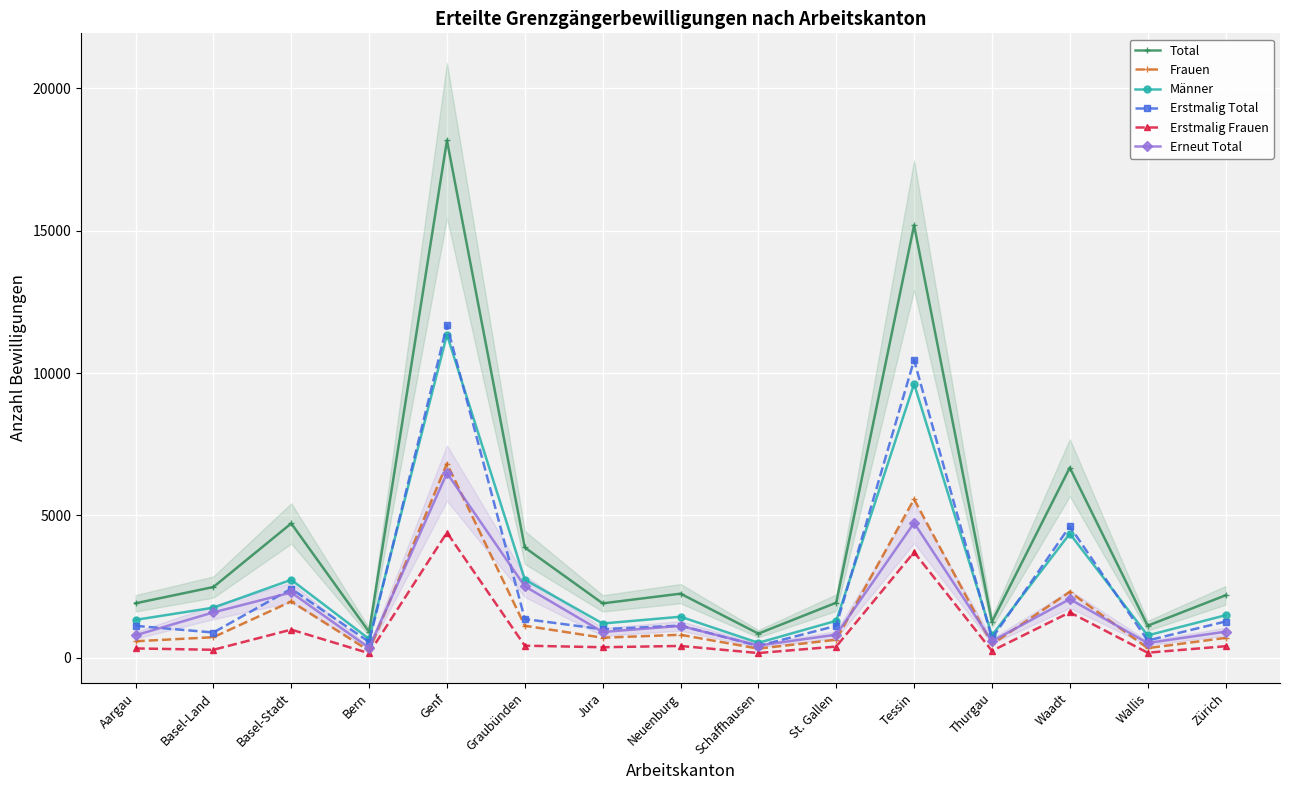

What is the minimum value for Frauen?

248